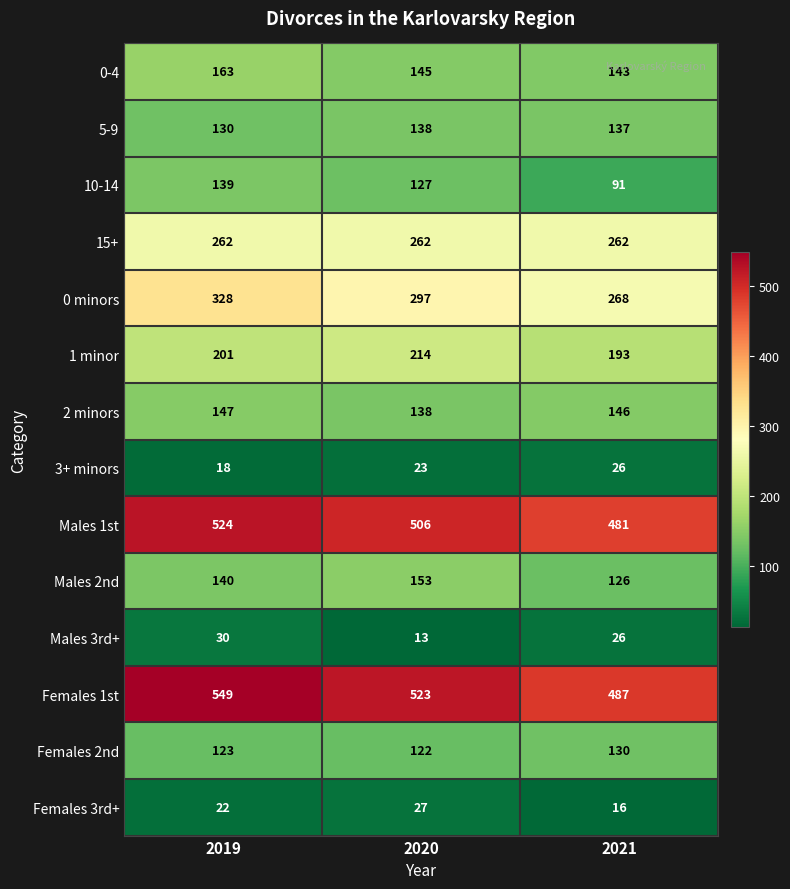

The value of 0 minors at 2019 is 328. True or false?

True